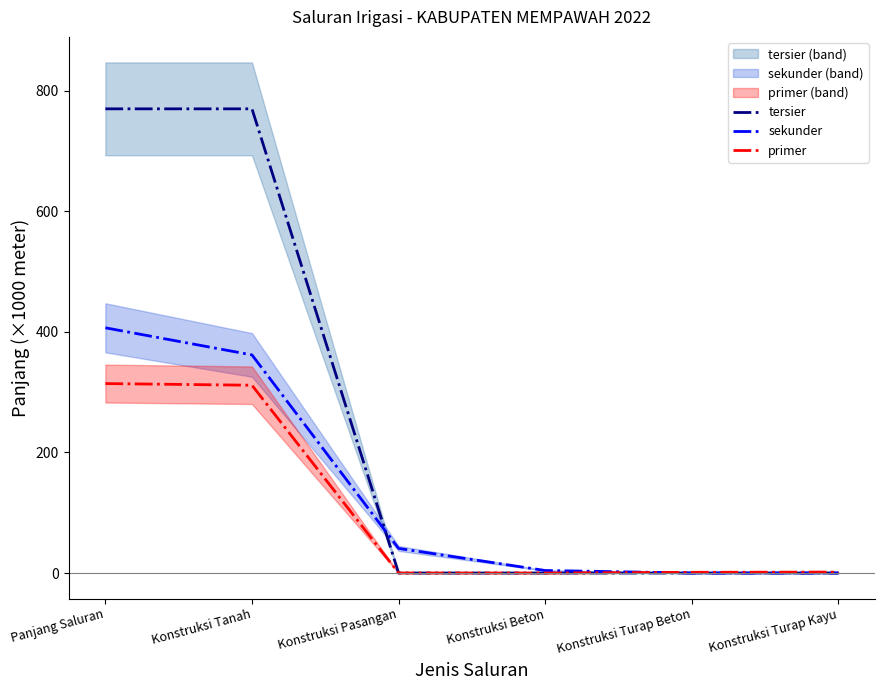

At which label does tersier reach its minimum?

Konstruksi Pasangan